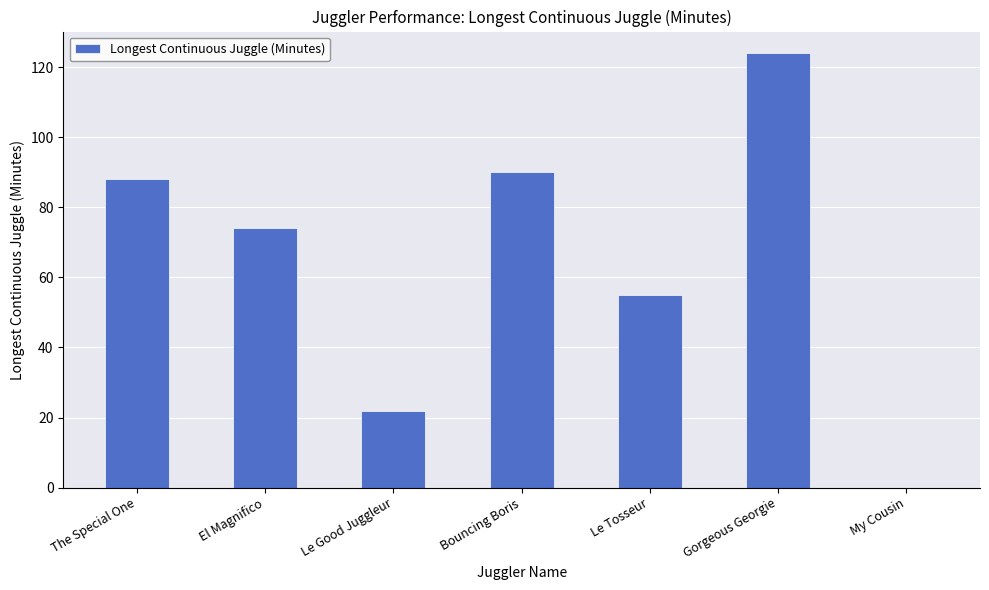

What is the sum of all values?

453